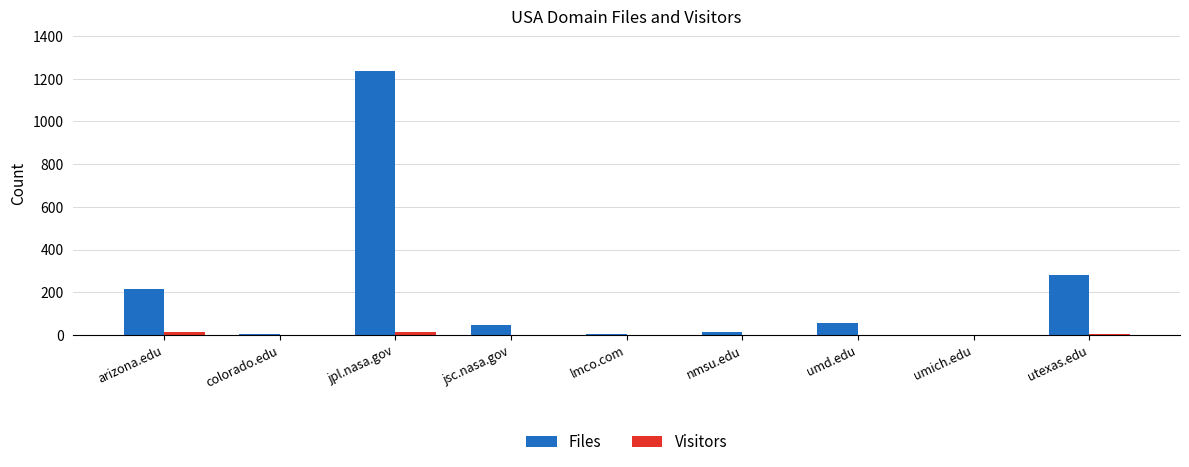

Which series changed the most between jpl.nasa.gov and umich.edu?

Files